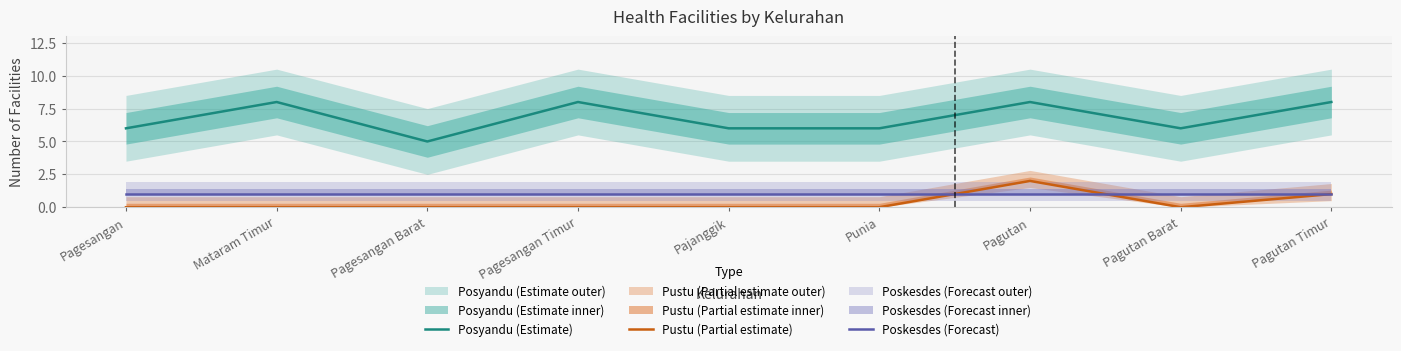

What is the difference between the highest and lowest values at Pagesangan?

6